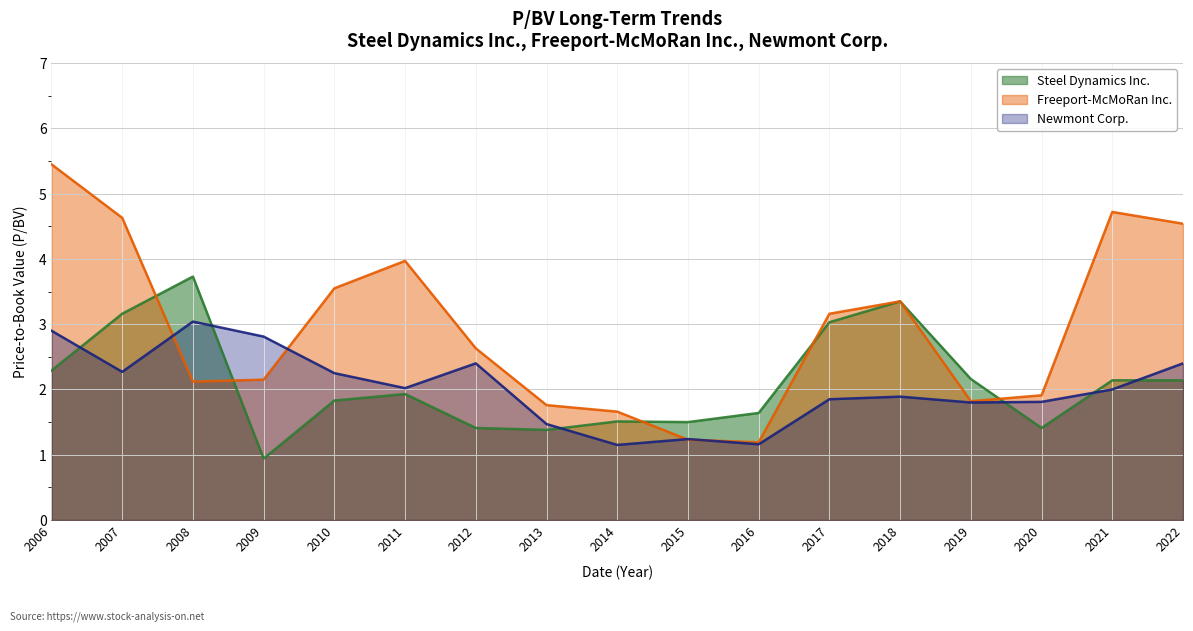

What is the difference between the maximum and second lowest values in the Freeport-McMoRan Inc. series?

4.2